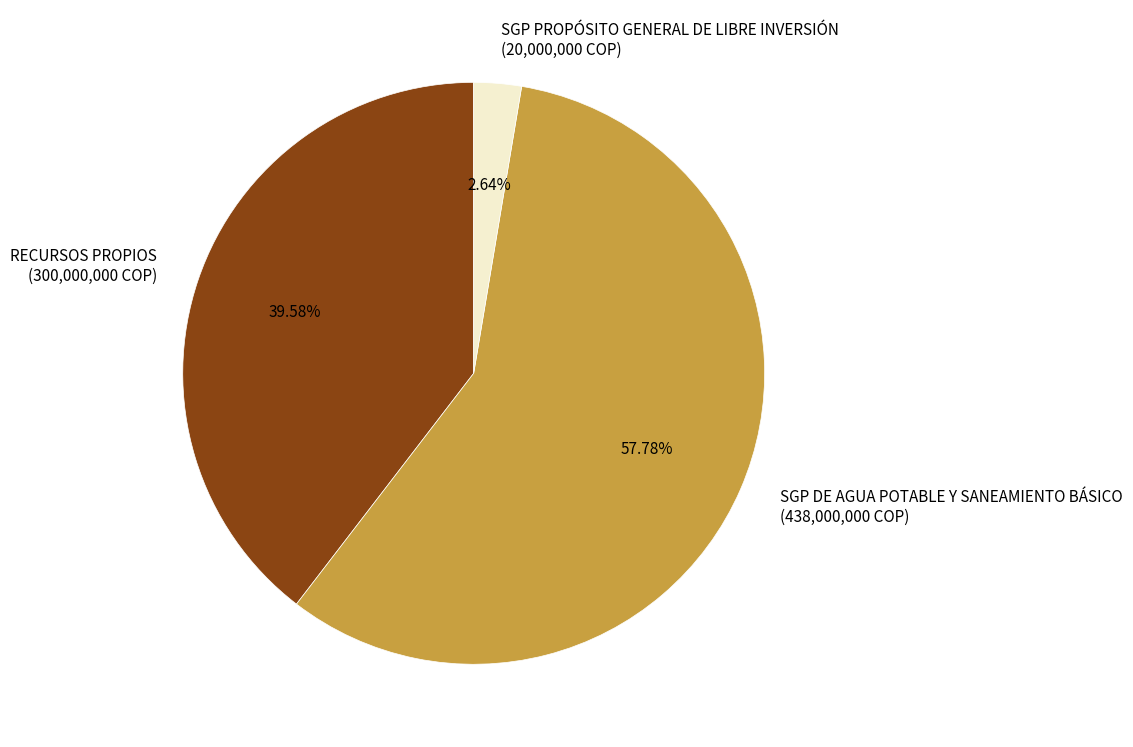

How many segments does this pie chart have?

3